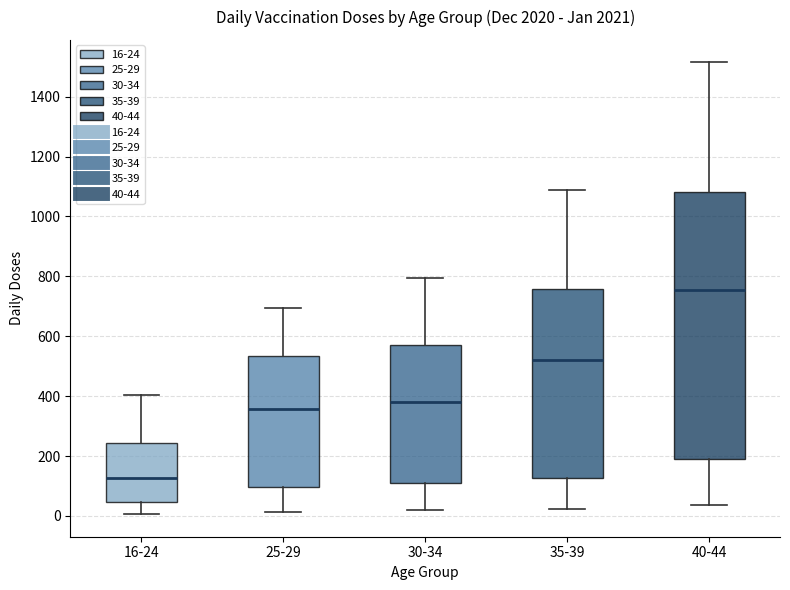

Where is the lower edge of the box for 30-34 on the y-axis? The values are not printed on the chart, so give them approximately, as read against the axis.

120